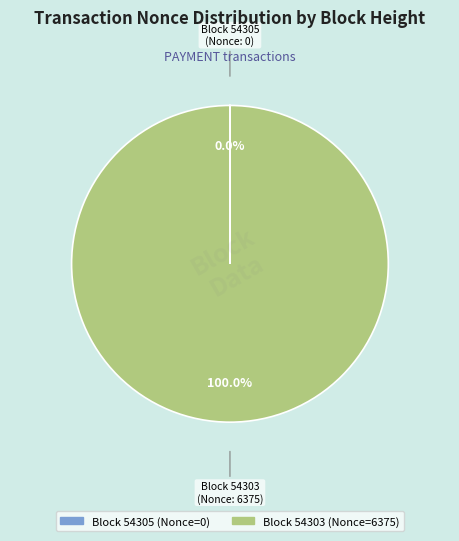

Is there any slice that represents more than half of the pie?

Yes